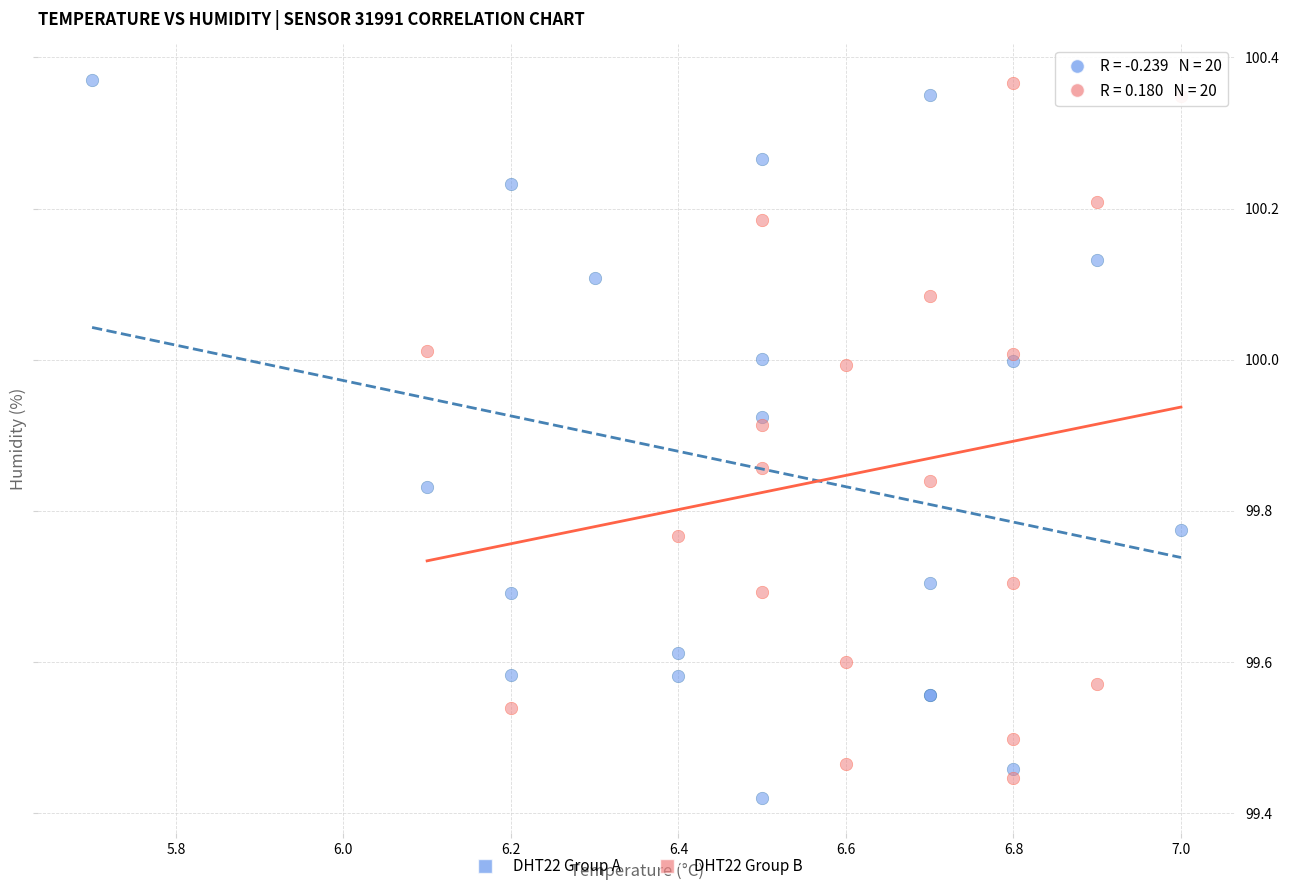

Which series contains the lowest Y value?

DHT22 Group A